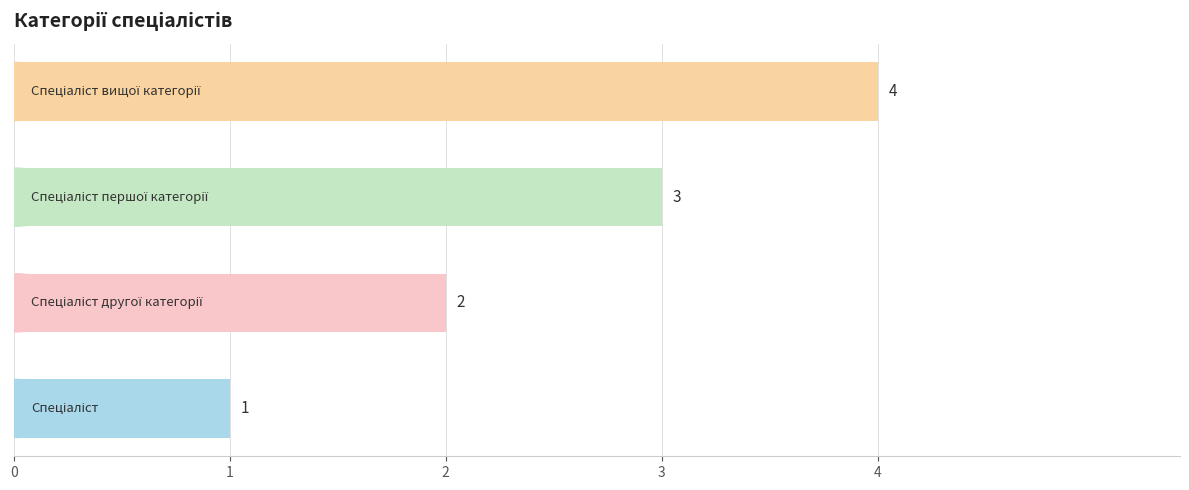

What is the sum of all values?

10